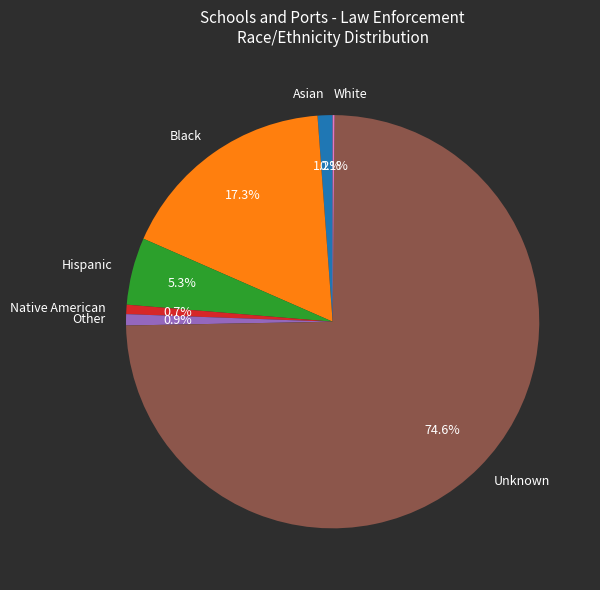

Does Unknown represent more than half of the total?

Yes